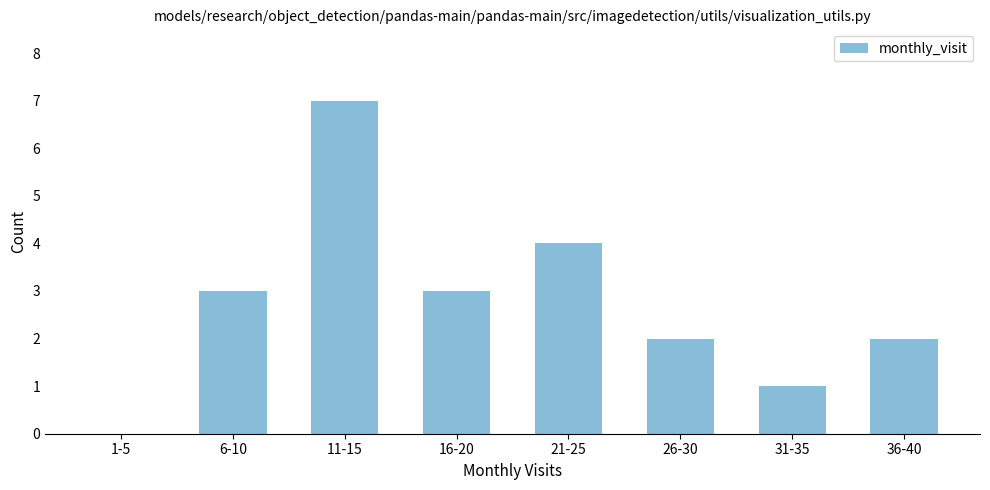

Reading left to right, transcribe all the data shown in this chart.

1-5=0	6-10=3	11-15=7	16-20=3	21-25=4	26-30=2	31-35=1	36-40=2